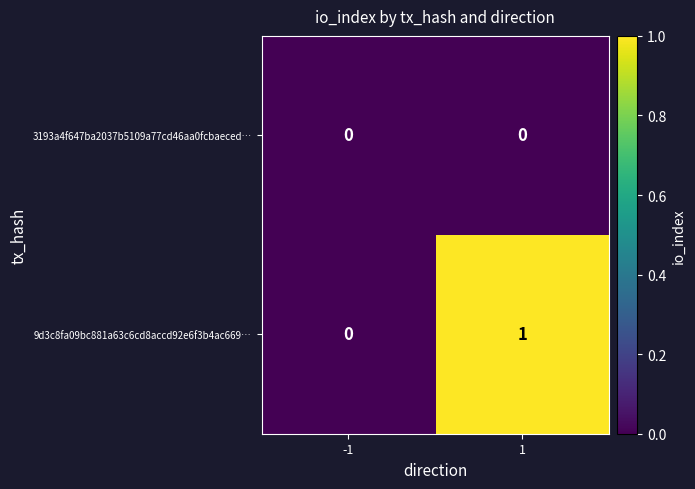

Which series has the widest spread of values?

9d3c8fa09bc881a63c6cd8accd92e6f3b4ac669…